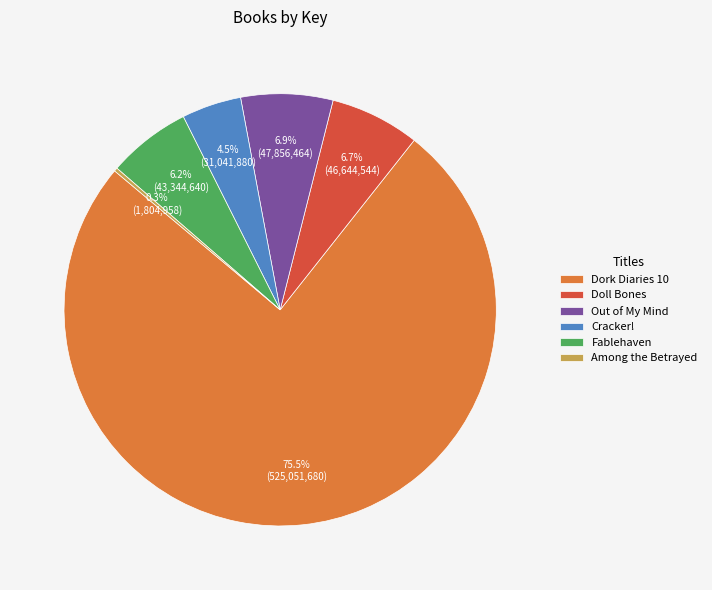

To the nearest percent, what is the average slice percentage?

17%